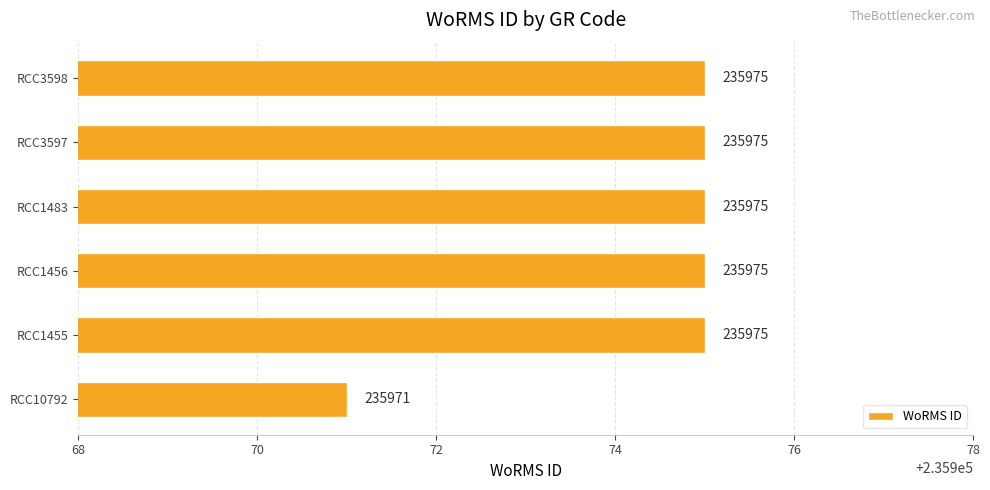

The chart shows a value of 352184 at RCC1483. True or false?

False